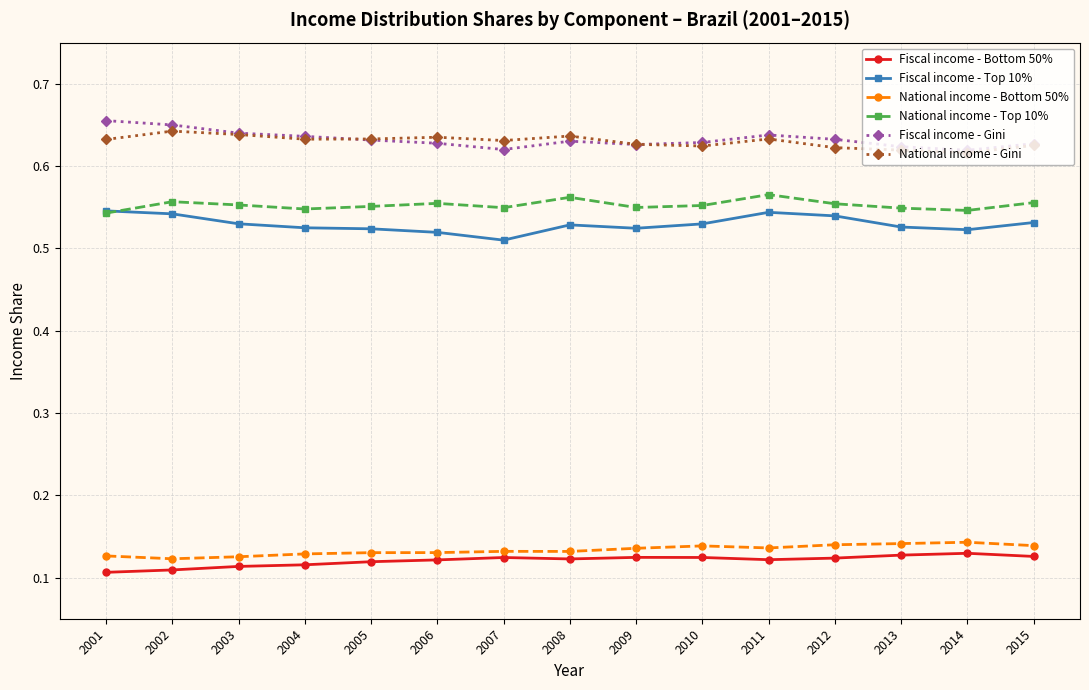

At how many categories does at least one series exceed 0?

15